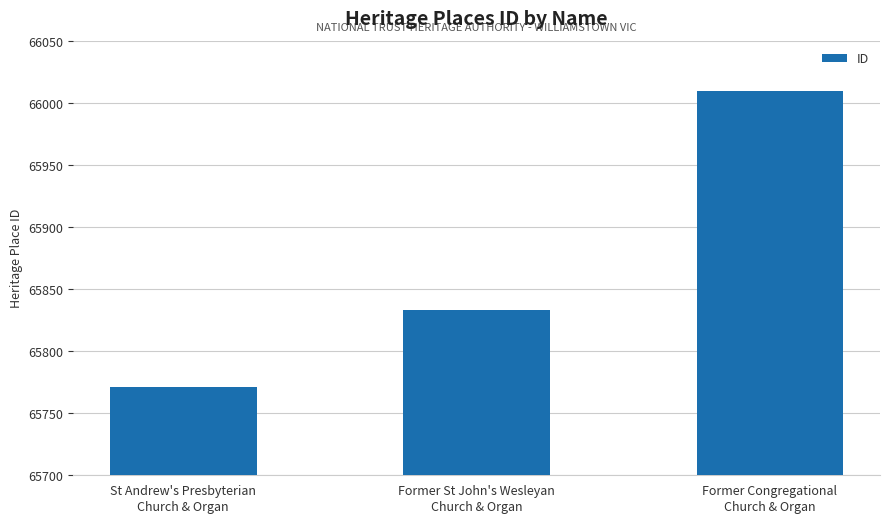

True or false: the data shows 65771 at St Andrew's Presbyterian
Church & Organ.

True